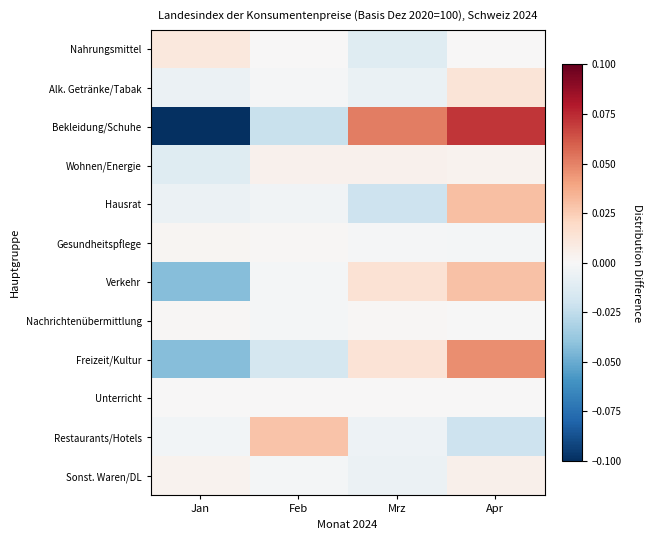

At which category is the sum across all series the highest?

Apr